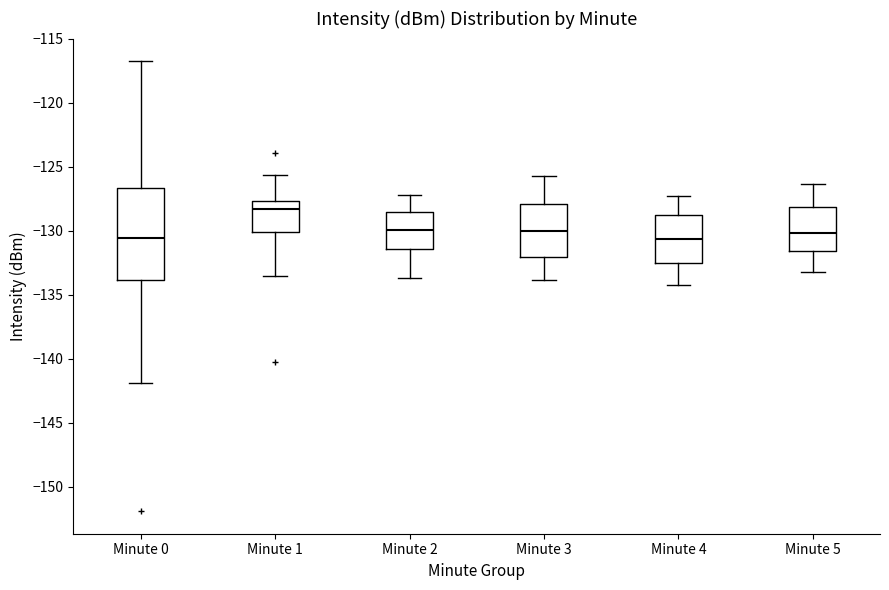

Which box's median line is the highest?

Minute 1